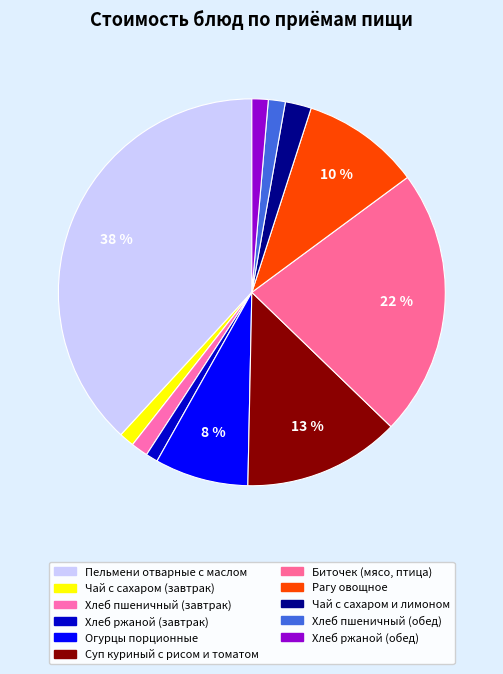

Is Хлеб ржаной (завтрак) the majority of the pie?

No